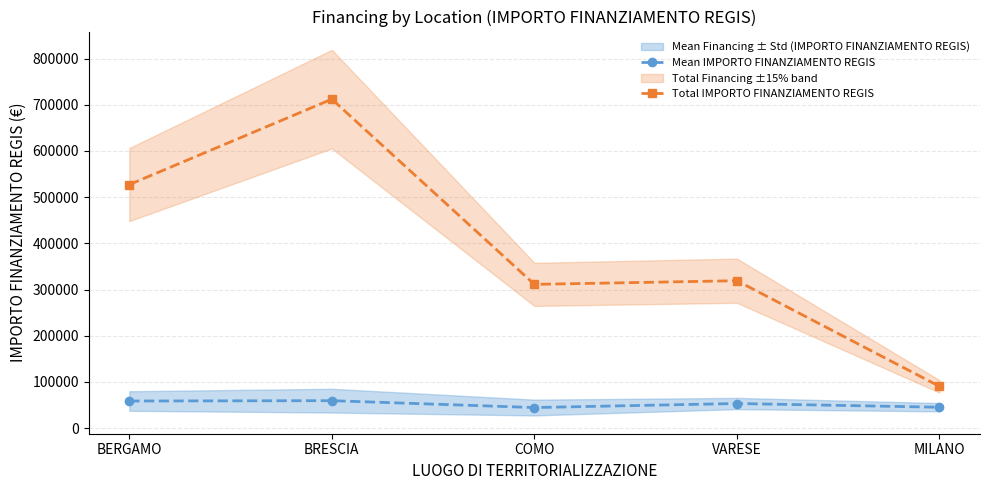

Rank the series at VARESE from highest to lowest value.

Total IMPORTO FINANZIAMENTO REGIS, Mean IMPORTO FINANZIAMENTO REGIS